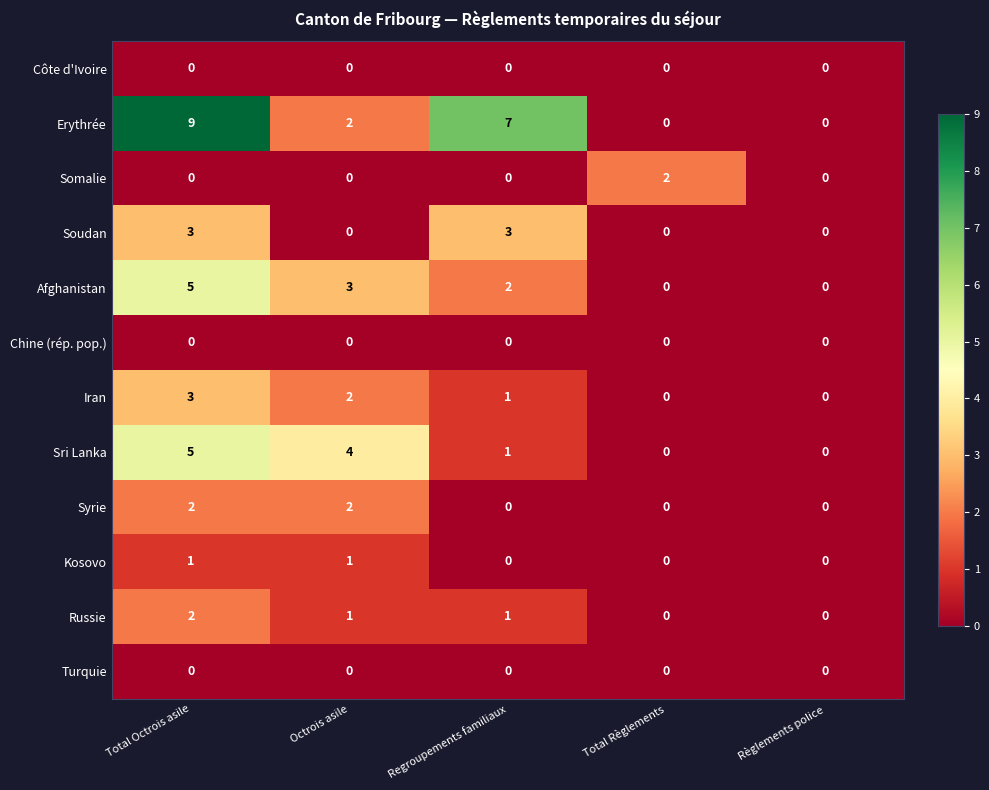

Between Octrois asile and Total Règlements, which series saw the biggest shift?

Sri Lanka